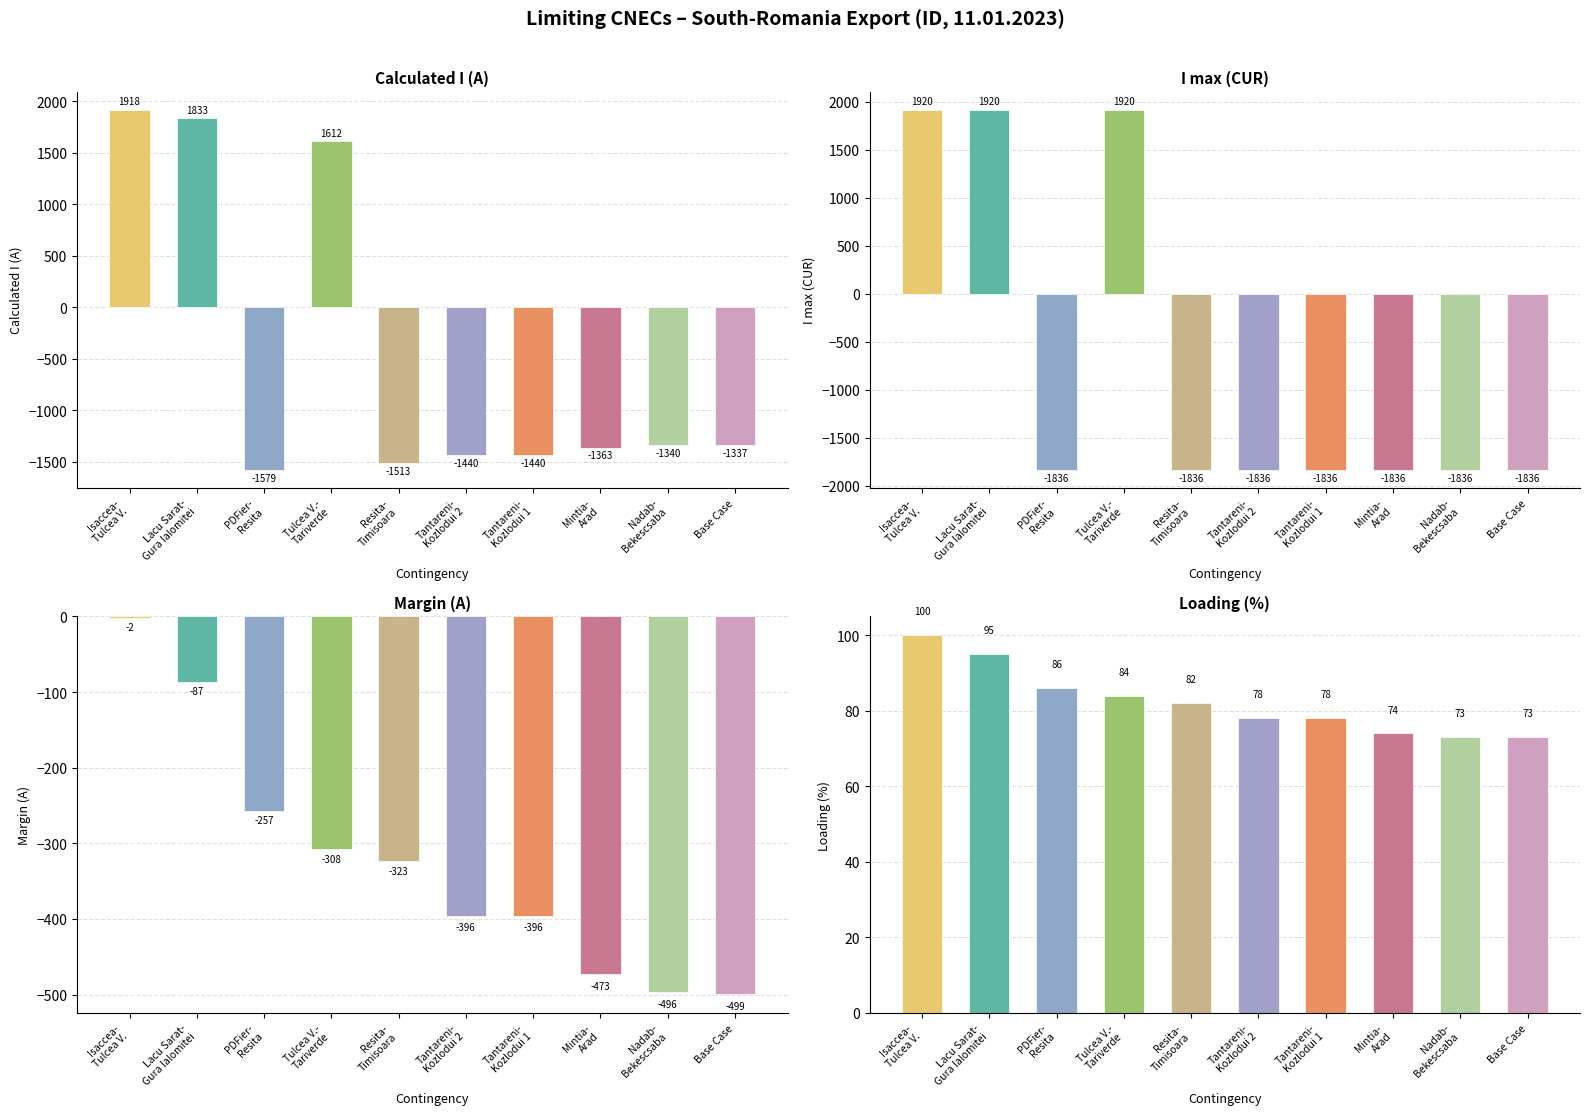

What is the difference between the Loading (%) values at Mintia-
Arad and Lacu Sarat-
Gura Ialomitei?

21